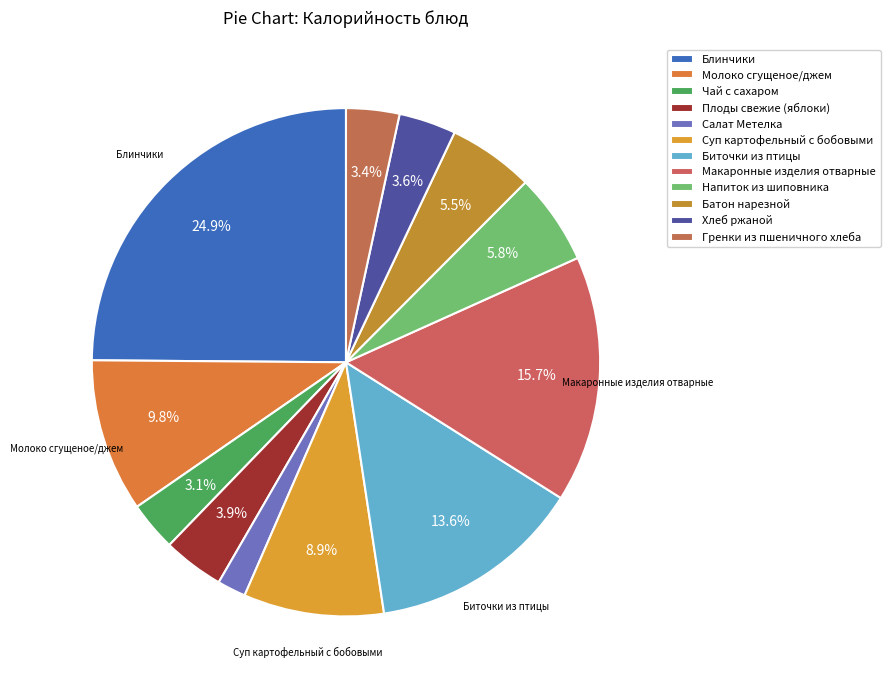

Which category has the smallest portion of the pie?

Салат Метелка